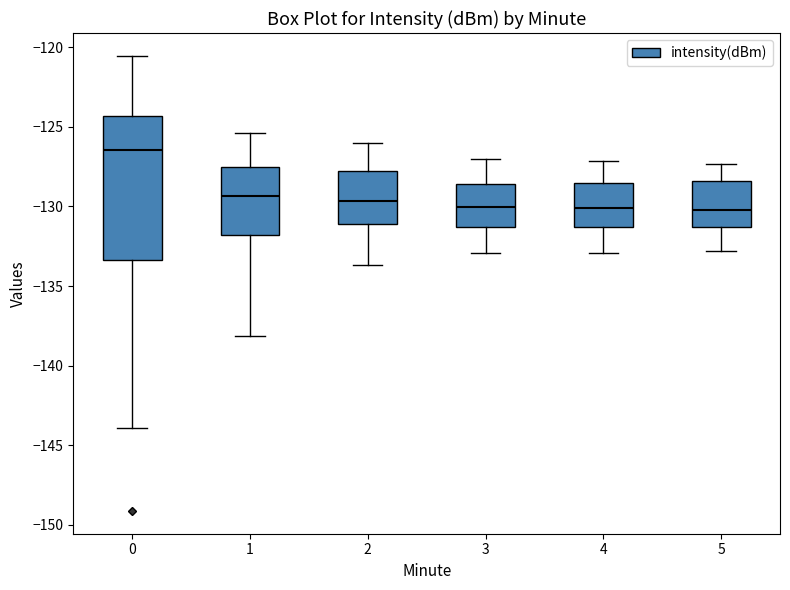

Which box is the tallest, from its lower edge to its upper edge?

0